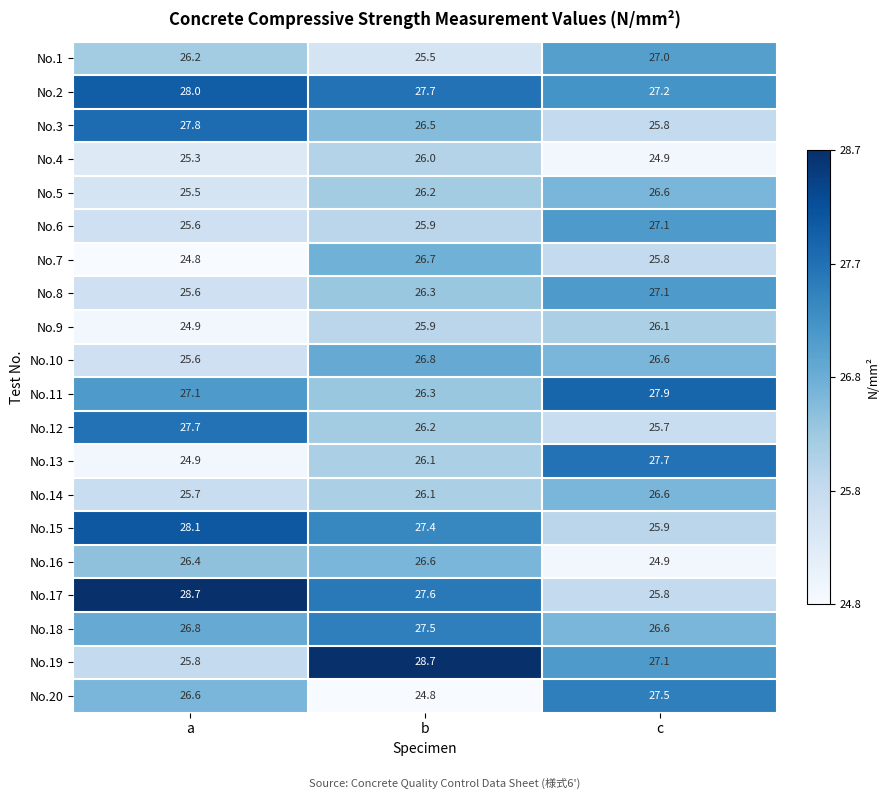

What is the smallest value displayed?

24.8